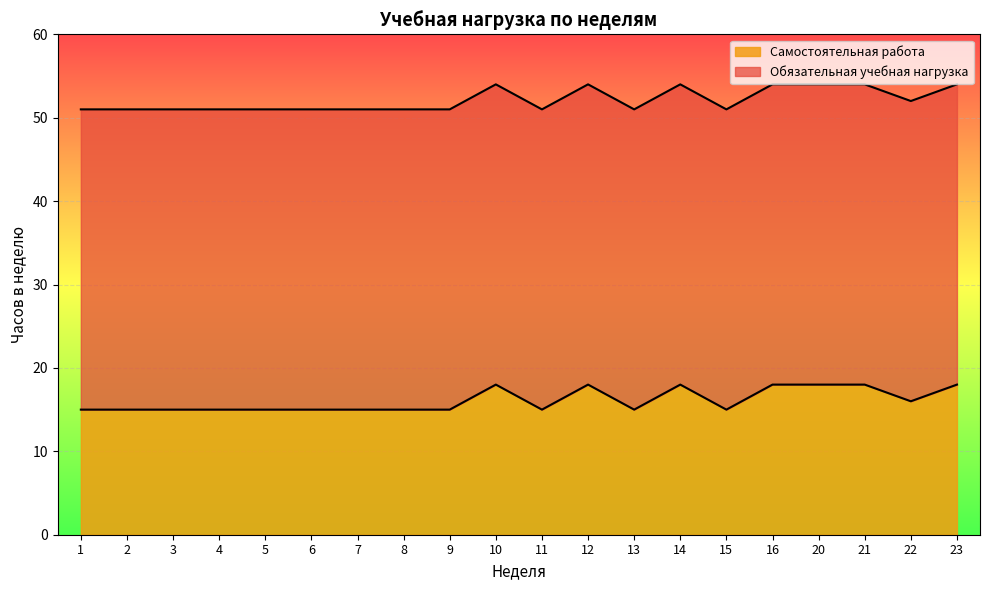

What is the difference between the second highest and second lowest values?

3